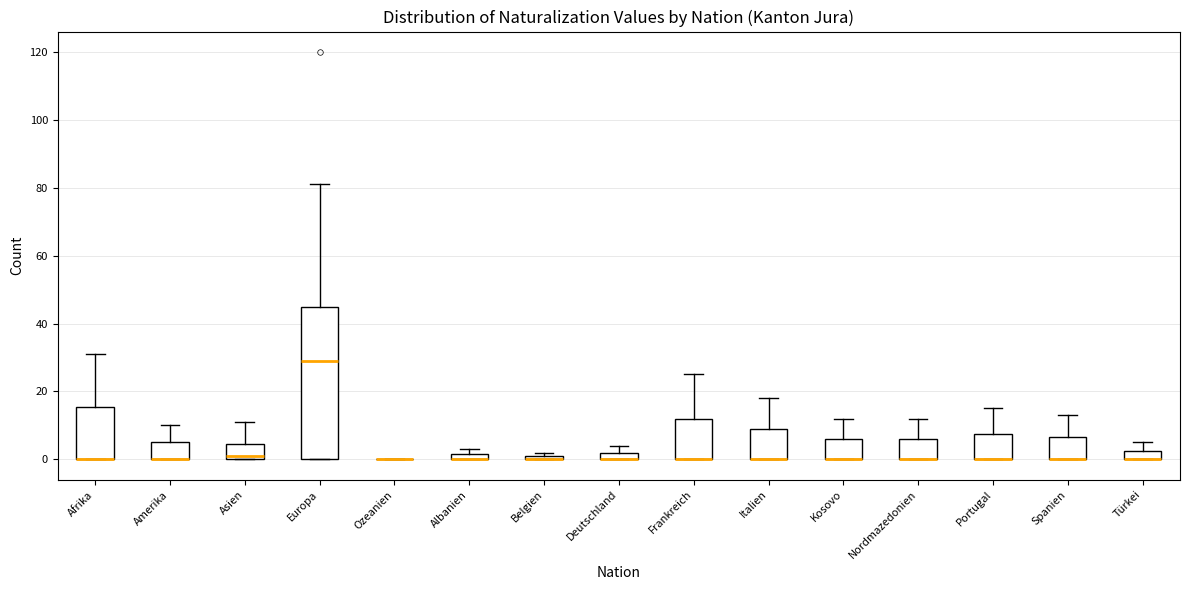

Which box is the tallest, from its lower edge to its upper edge?

Europa